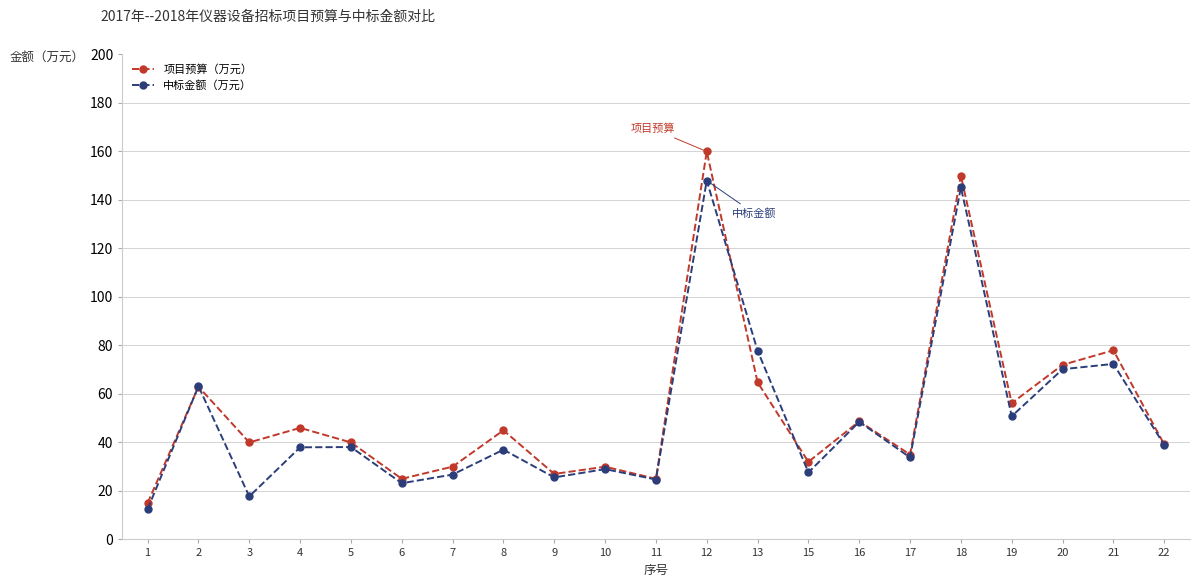

How many data points does each series have?

21